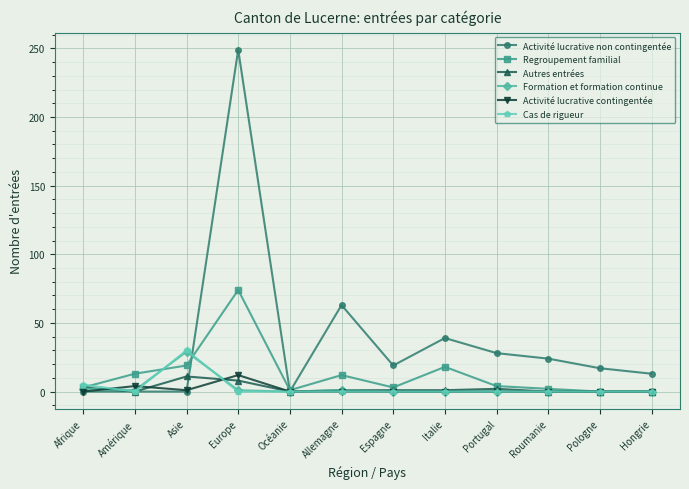

What is the label of the 6th point from the right?

Espagne